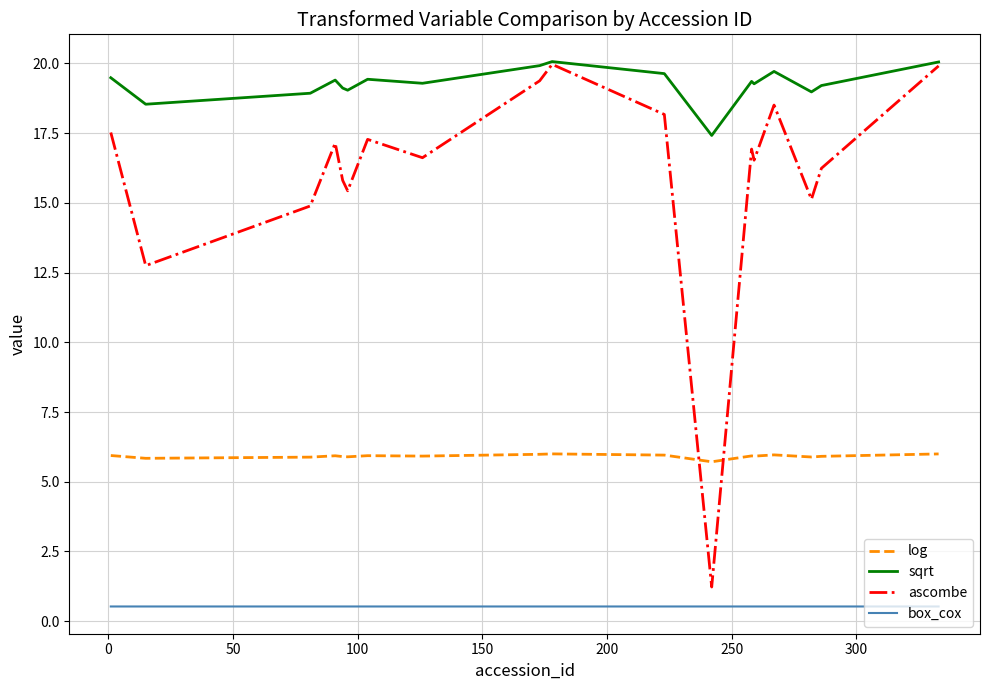

What is the minimum value for sqrt?

17.4